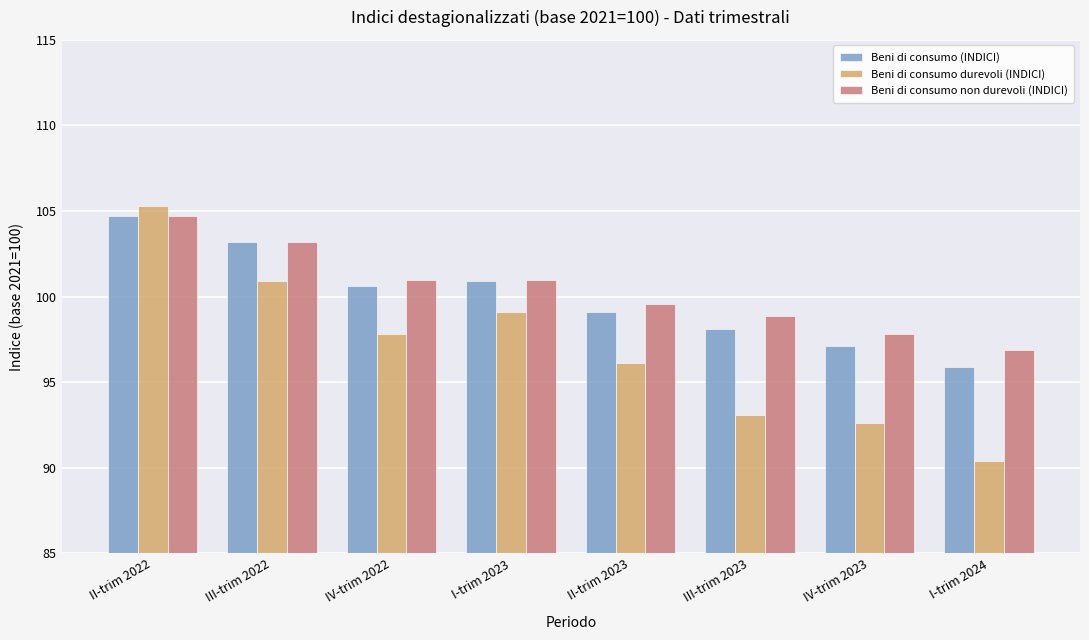

What value does the Beni di consumo (INDICI) series have at III-trim 2023?

98.1